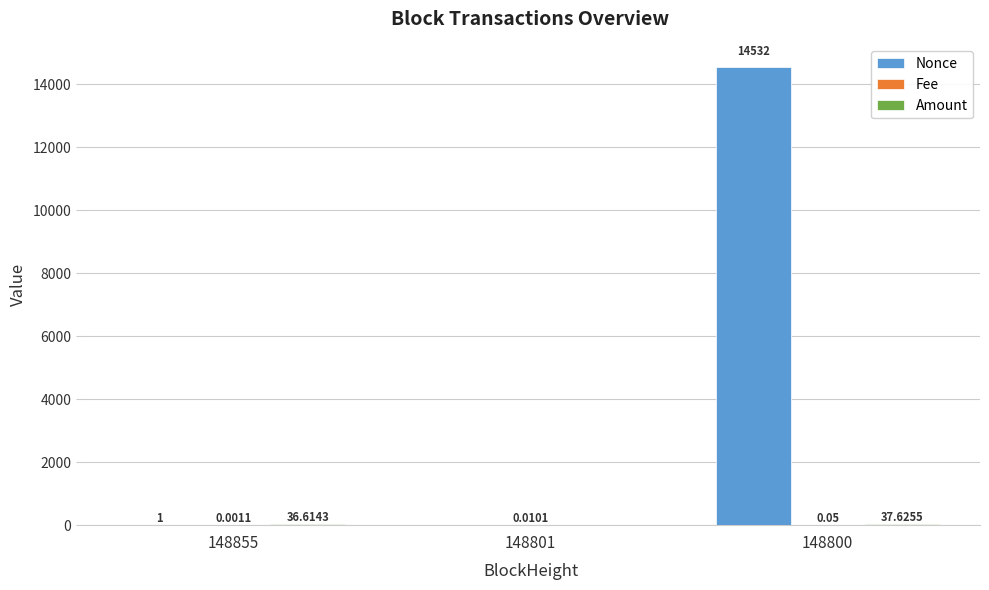

Which series has the largest total across all categories?

Nonce